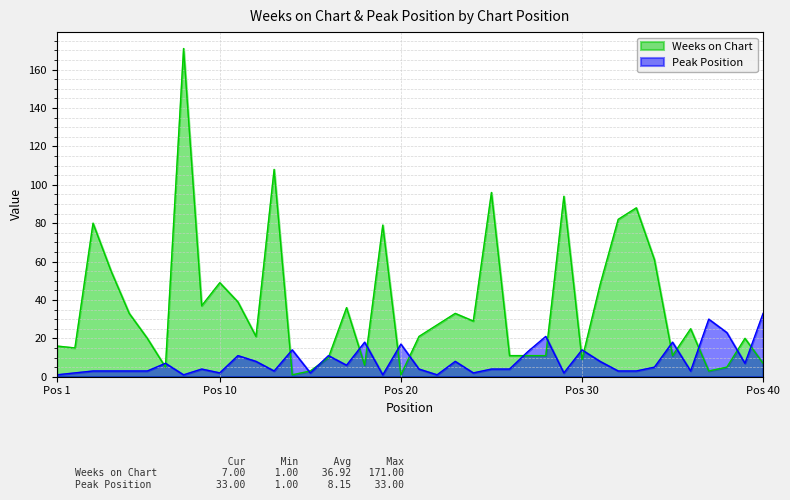

What are all the series names shown in the legend?

Weeks on Chart, Peak Position